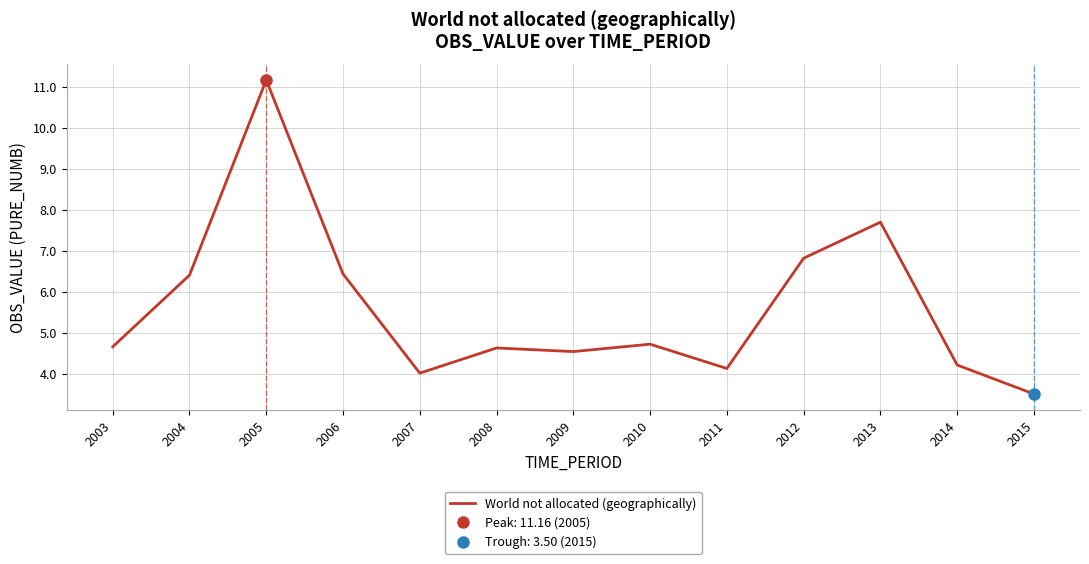

What is the maximum value shown in the chart?

11.2